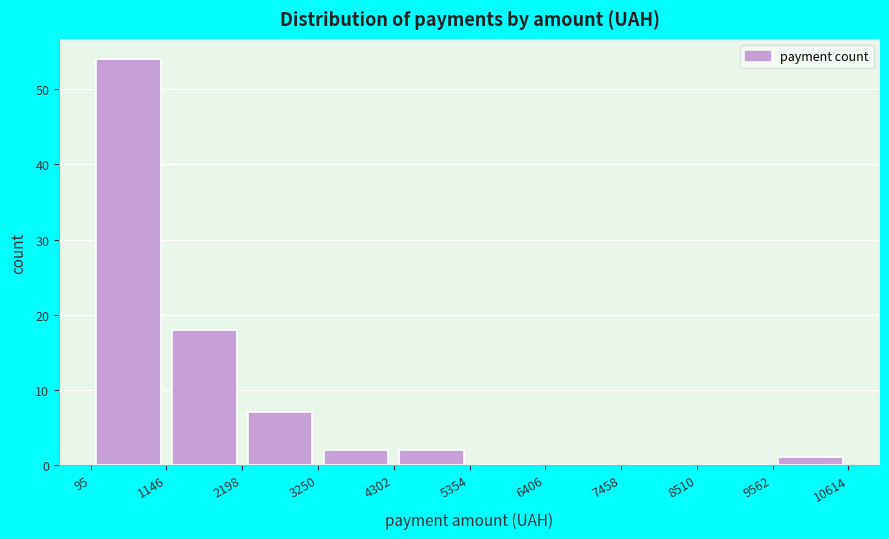

Reading left to right, transcribe this chart: for each bar, give the range it covers on the x-axis and its height. The values are not printed on the chart, so give them approximately, as read against the axis.

95 to 1146: 54
1146 to 2198: 18
2198 to 3250: 7
3250 to 4302: 2
4302 to 5354: 2
5354 to 6406: 0
6406 to 7458: 0
7458 to 8510: 0
8510 to 9562: 0
9562 to 10614: 1